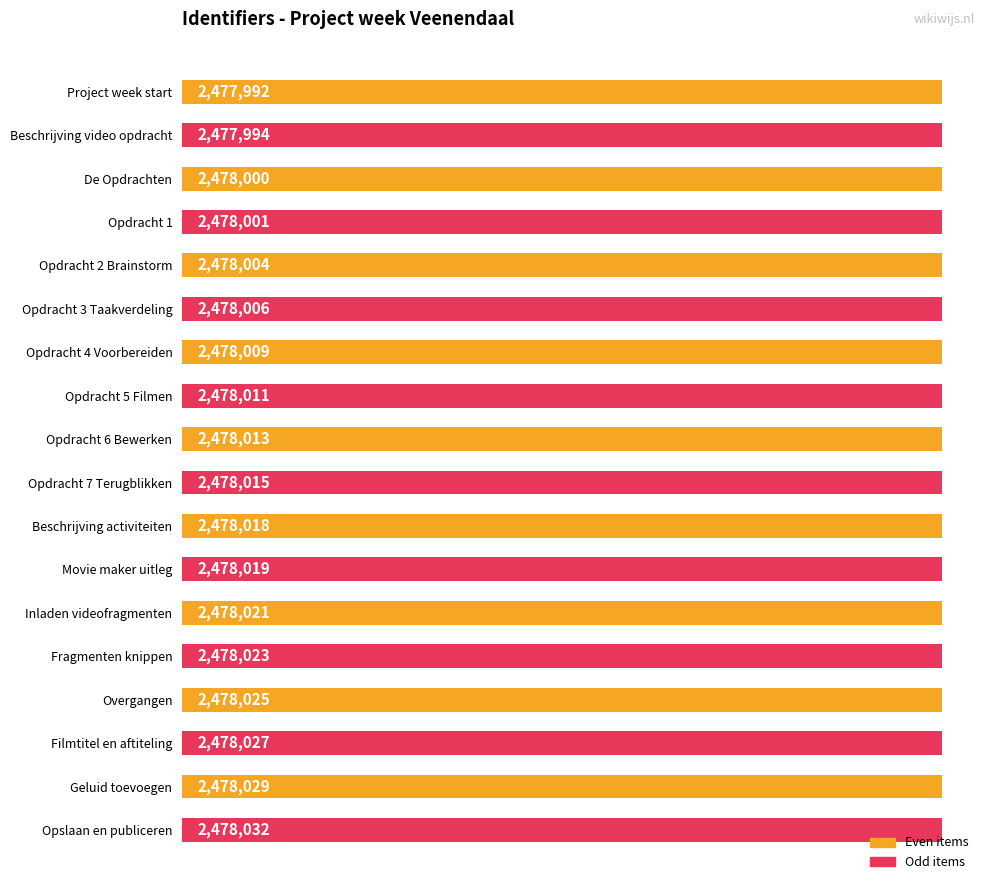

Between De Opdrachten and Opdracht 2 Brainstorm, which is larger?

Opdracht 2 Brainstorm